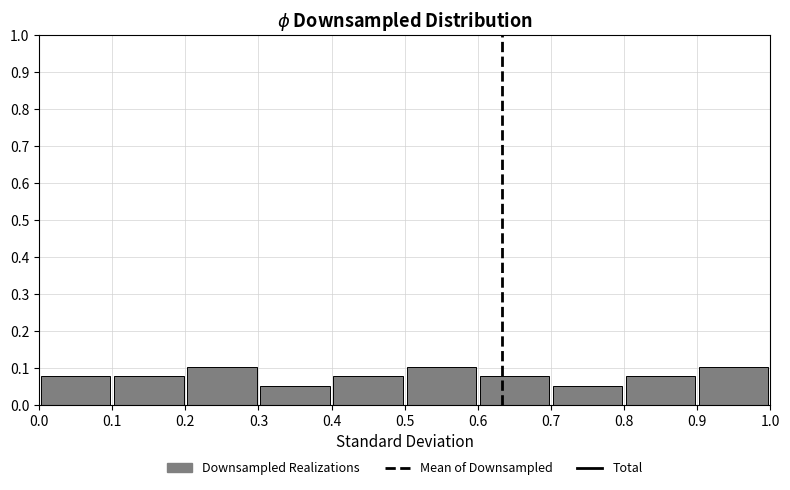

What is the height of the bar covering 0.4 to 0.5 on the x-axis? The values are not printed on the chart, so give them approximately, as read against the axis.

0.08